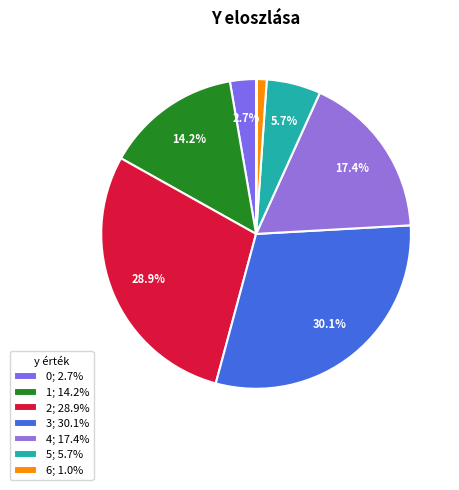

Does any single category account for the majority?

No